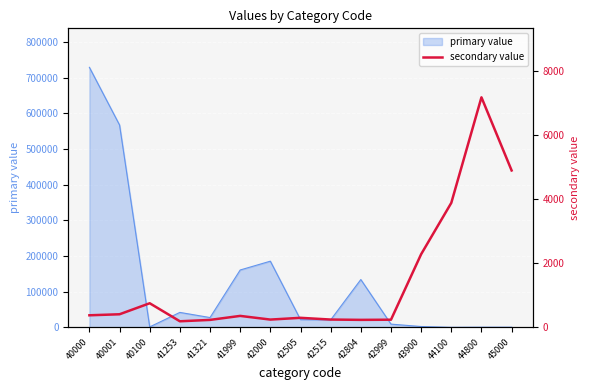

Which category has the highest value in the primary value series?

40000